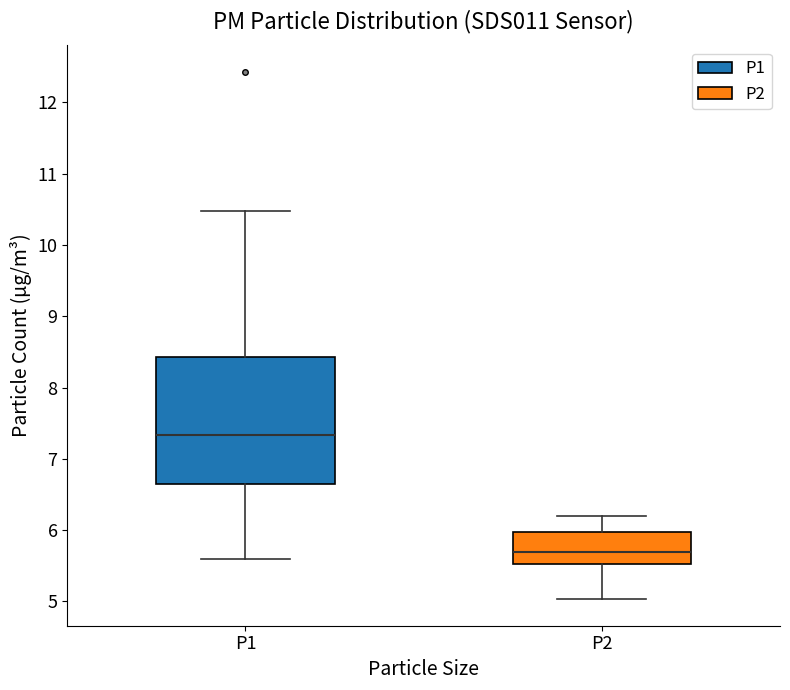

Which box has the highest median line?

P1